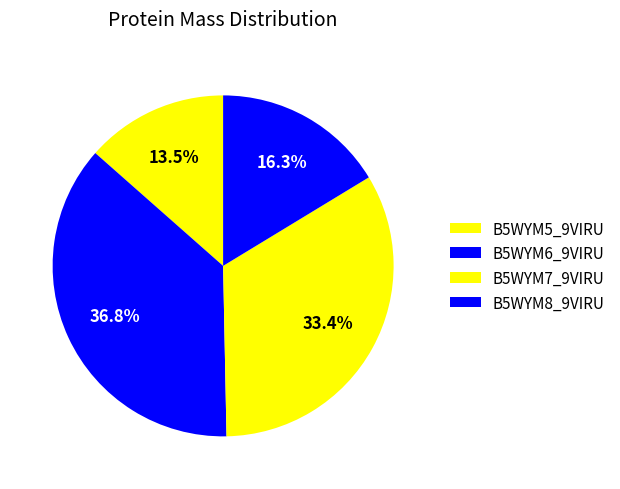

Count the number of slices in the pie.

4